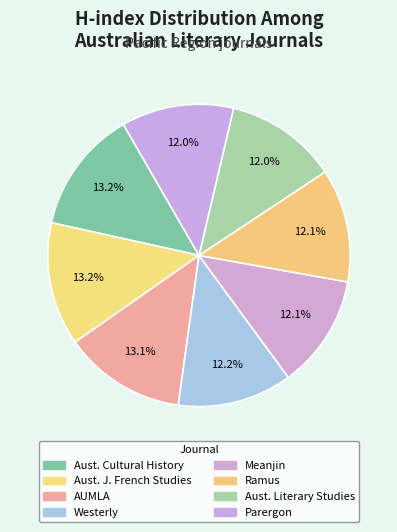

Which slice is the largest?

Australian Cultural History